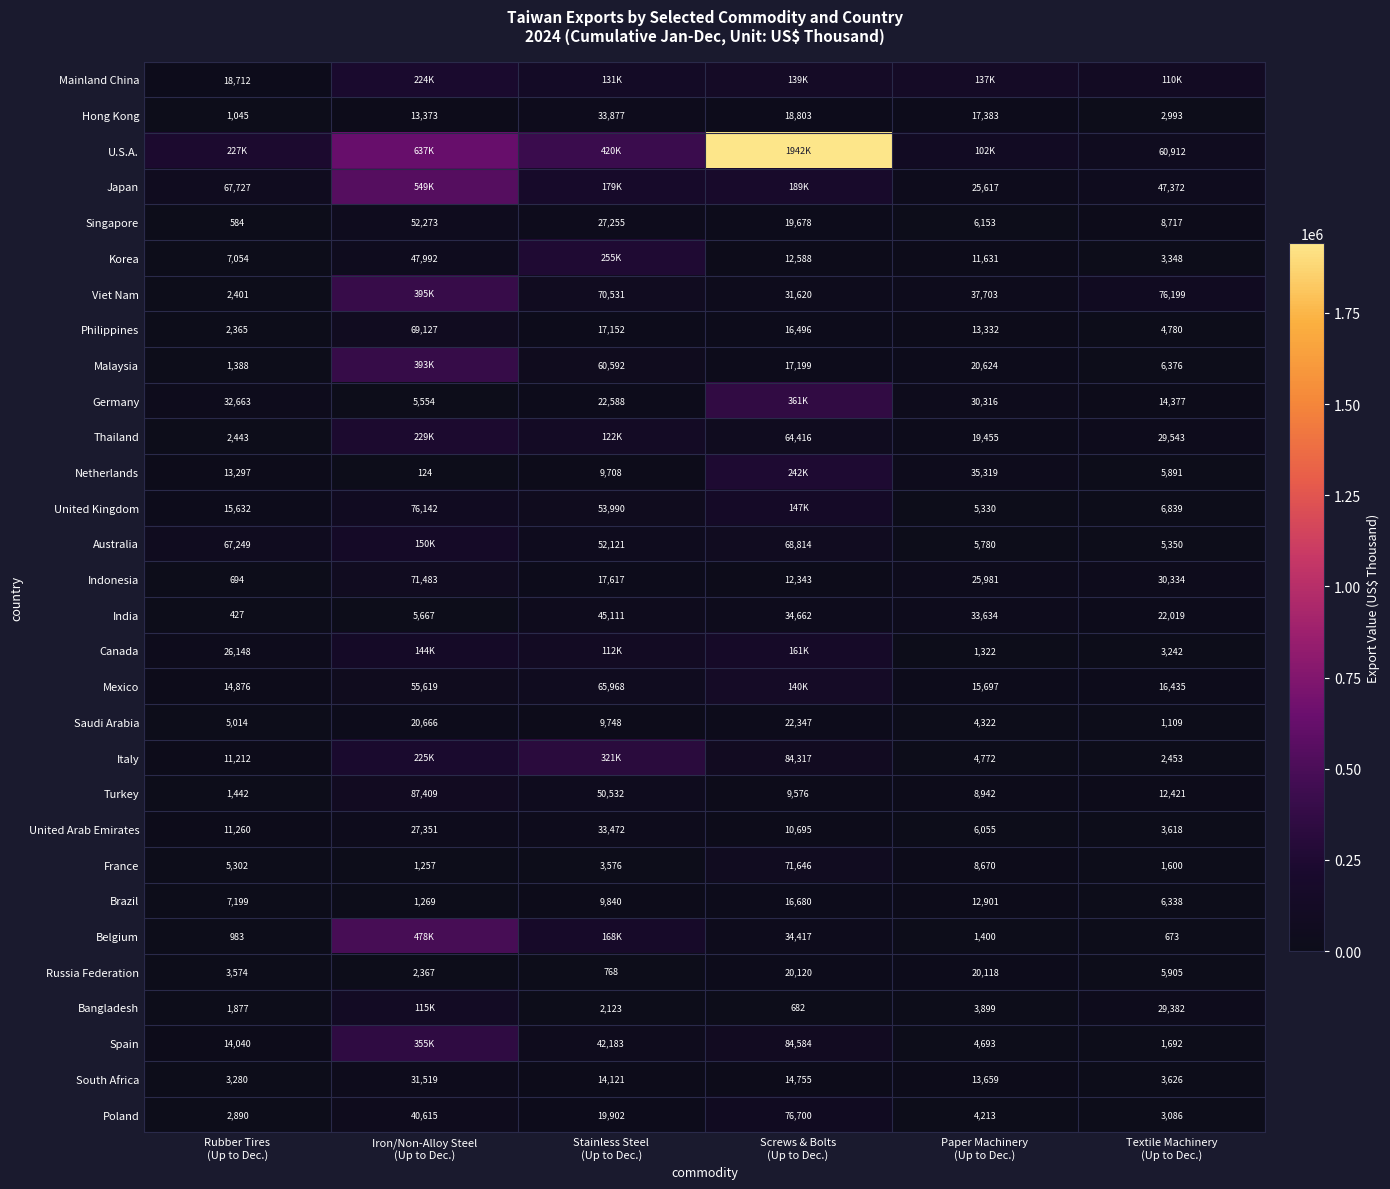

Is it true that Bangladesh equals 397 at Screws & Bolts (Up to Dec.)?

False